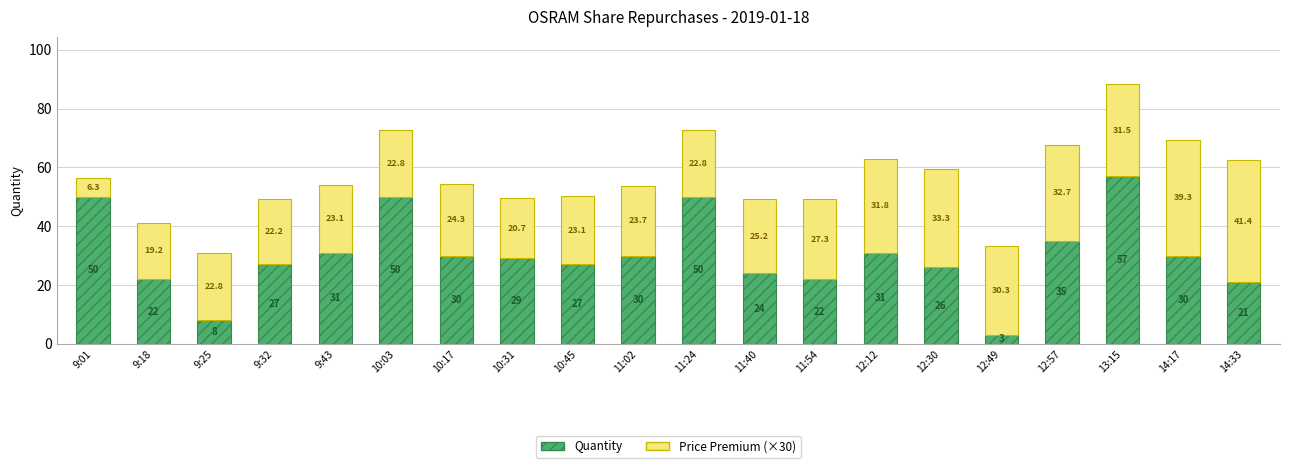

At which category is the sum across all series the highest?

13:15